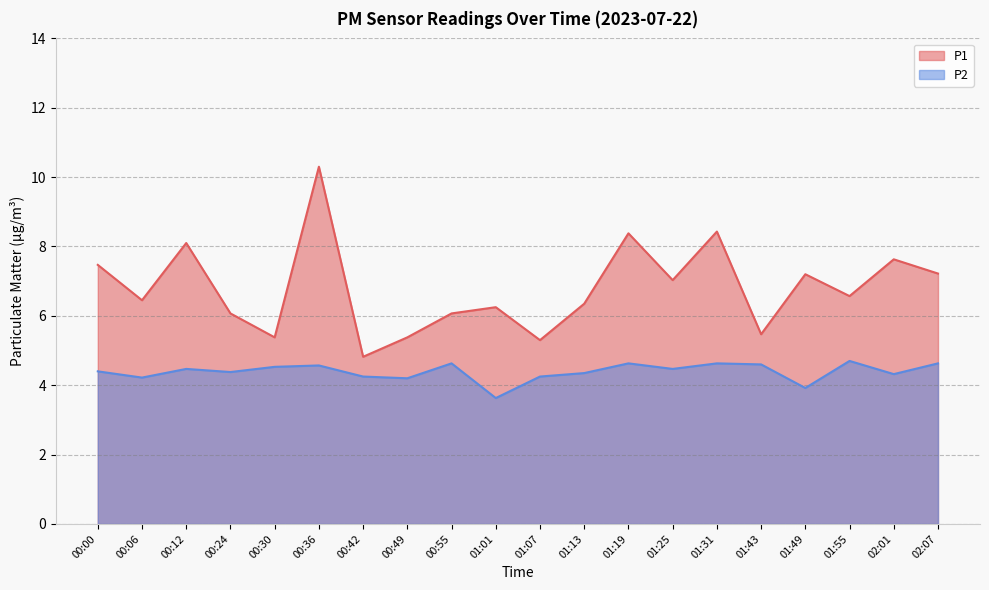

What is the sum of all P1 values?

135.9